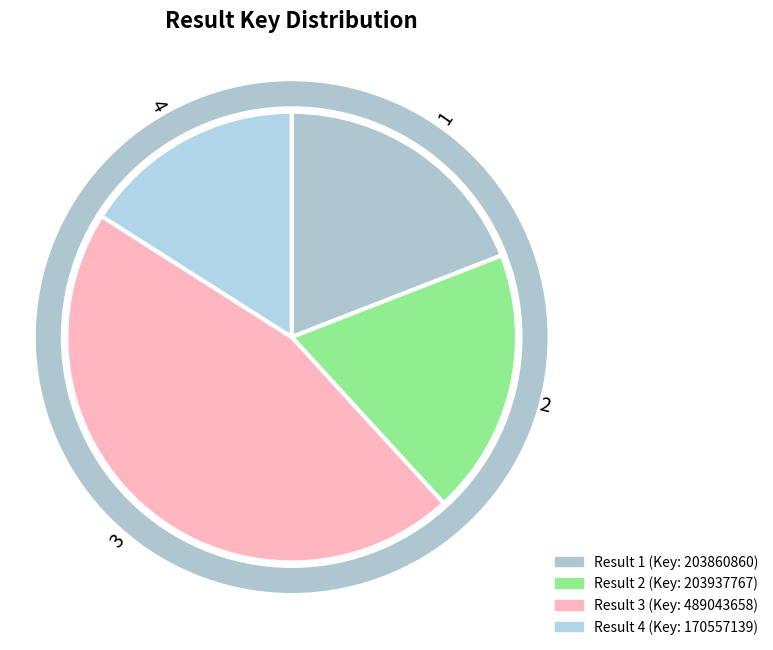

What is the ratio of the value at 2 to the value at 1?

1.0